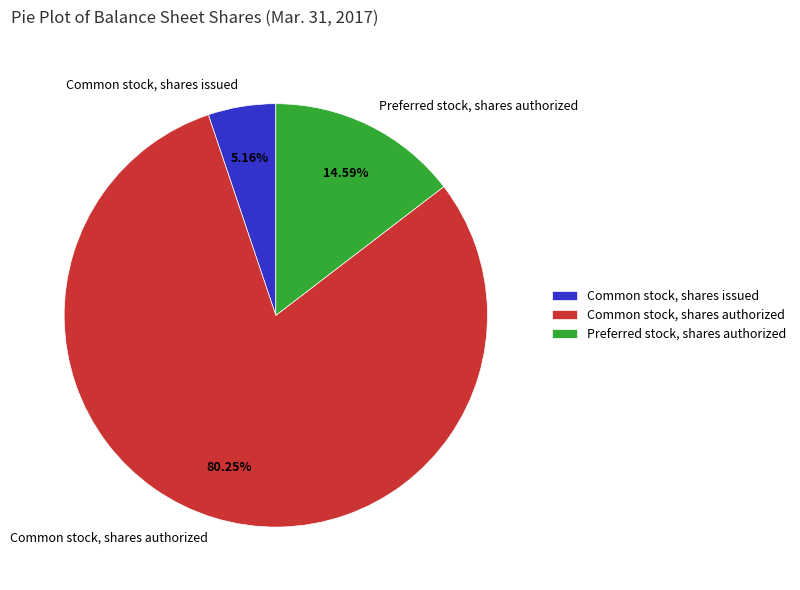

Combined, do Common stock, shares issued and Common stock, shares authorized account for over 50%?

Yes